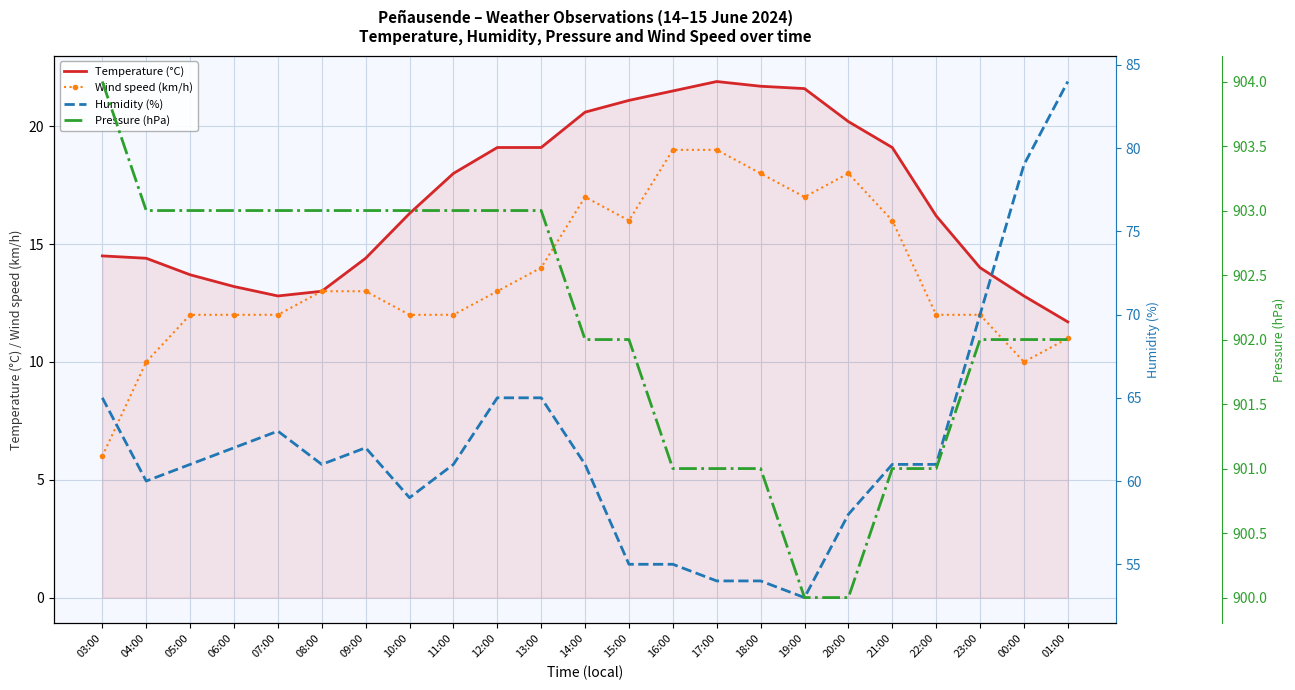

What is the smallest value displayed?

6.0